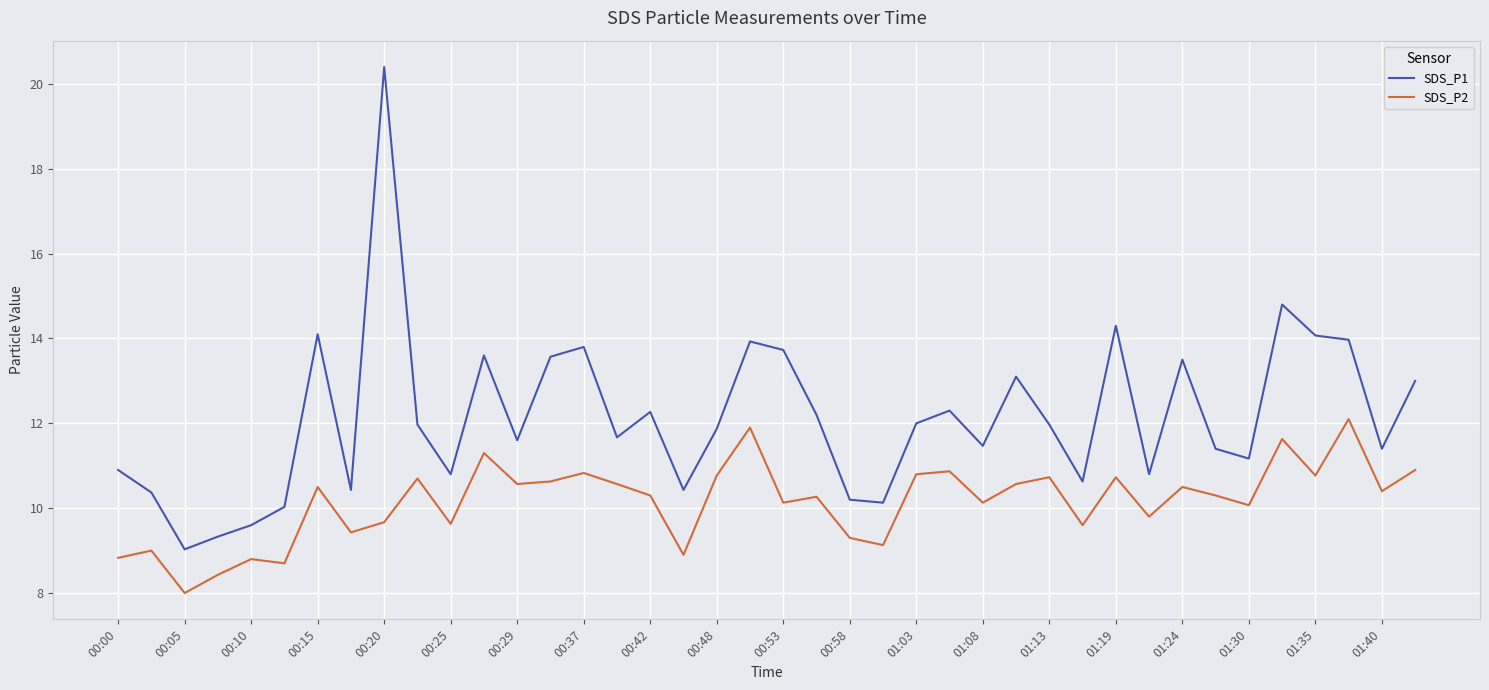

True or false: SDS_P1 and SDS_P2 cross at least once.

False